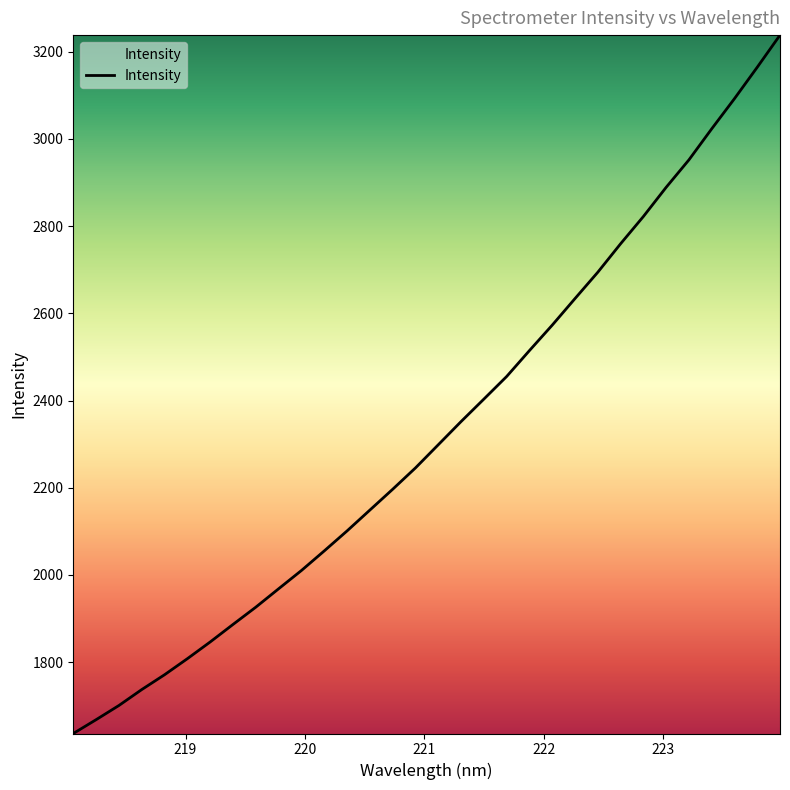

What is the smallest value displayed?

1636.4